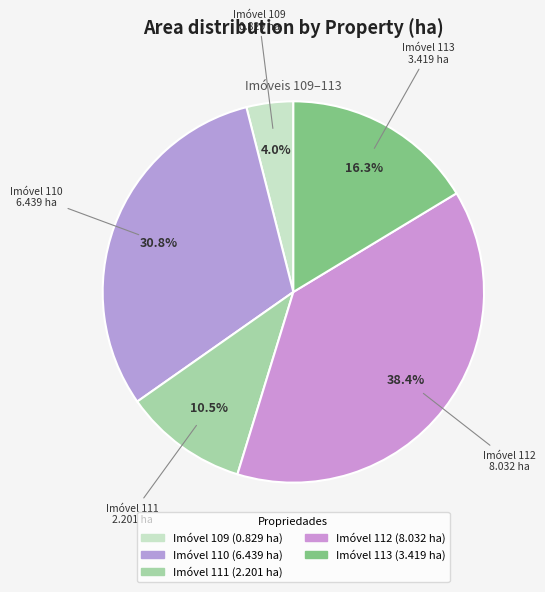

Which slice is the smallest?

109